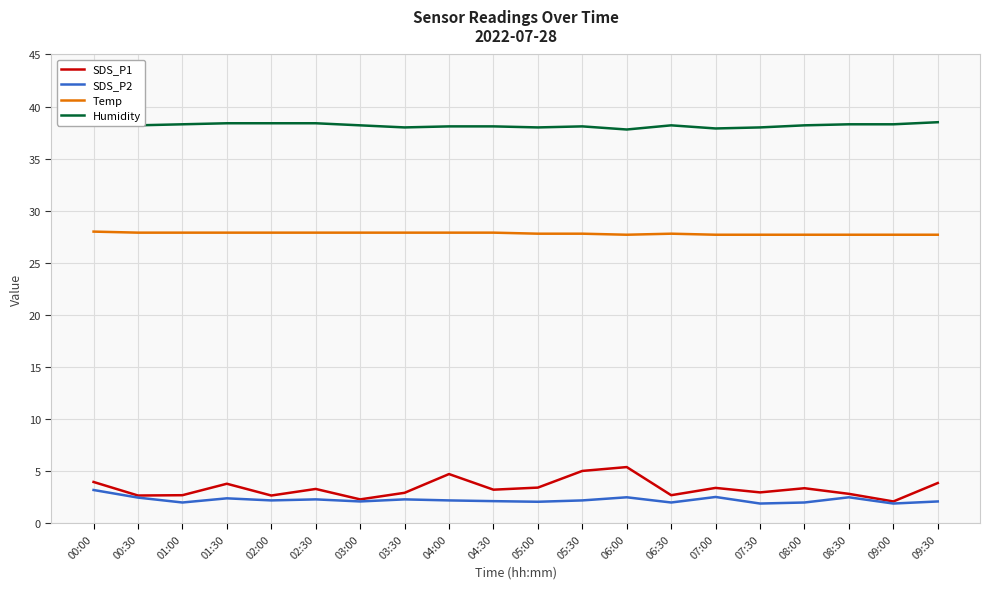

Which series has the largest total across all categories?

Humidity